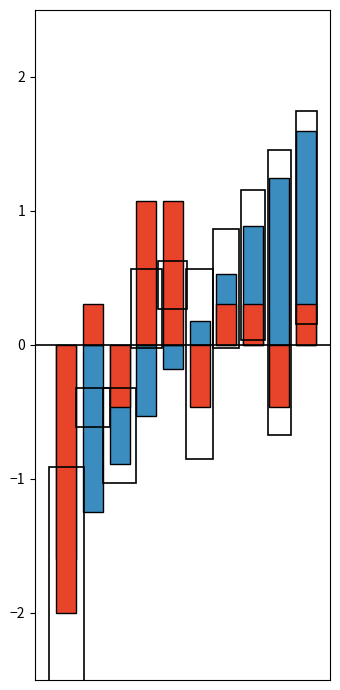

What is the value of the Substituição de Hidrômetros bar at the 7th from the left?

0.5